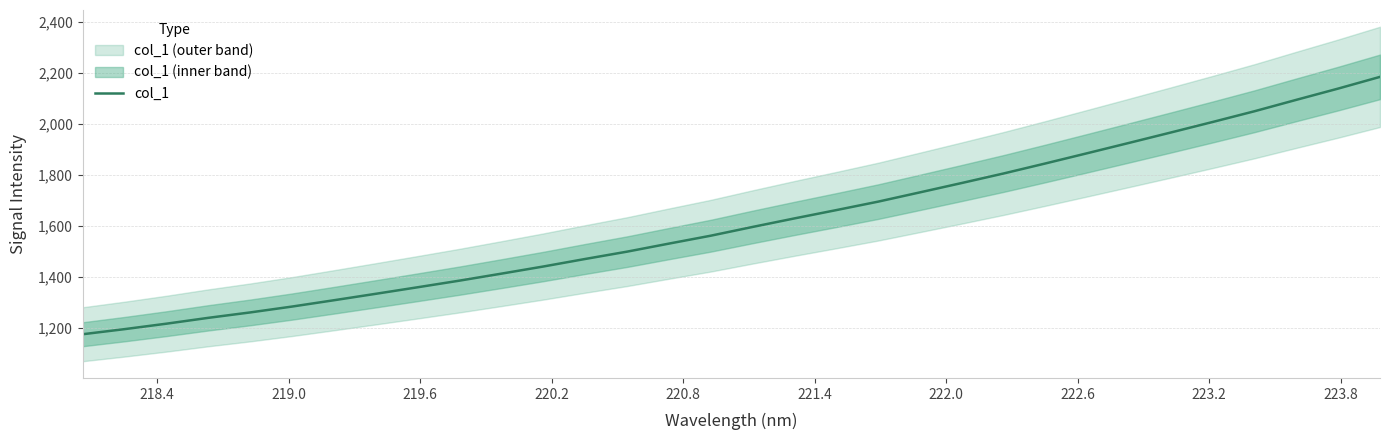

What is the greatest value displayed?

2183.7